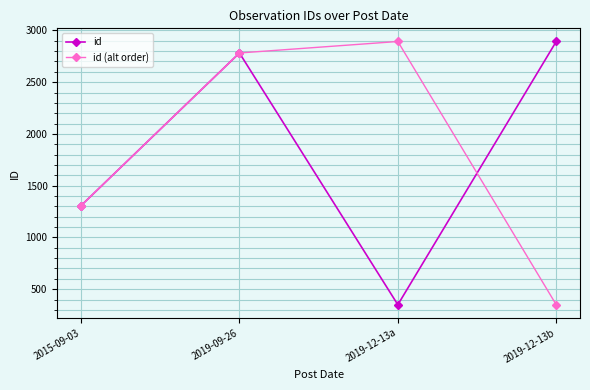

What is the greatest value displayed?

2893